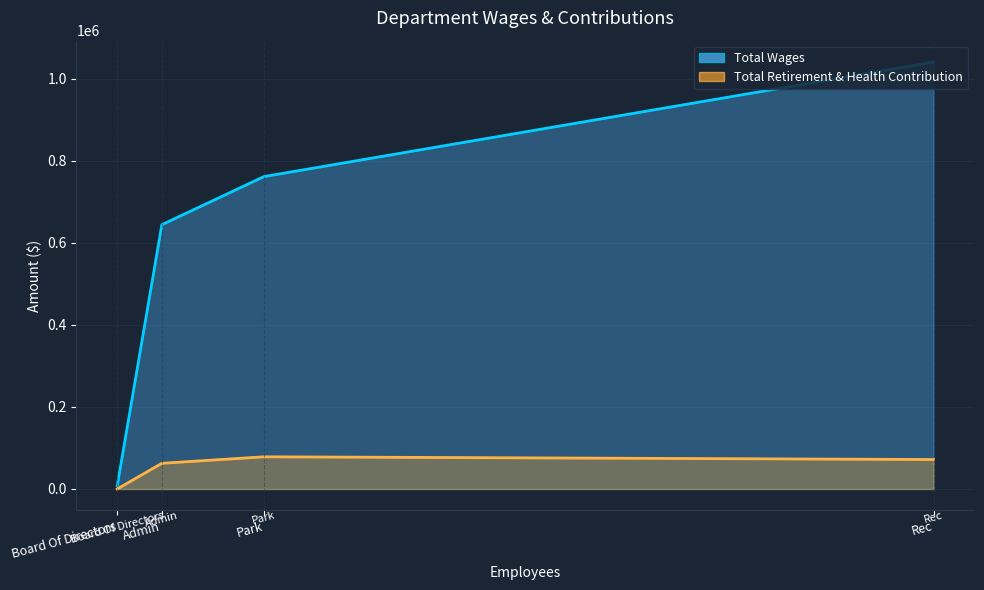

What is the difference between the maximum and minimum values in the Total Retirement & Health Contribution series?

78465